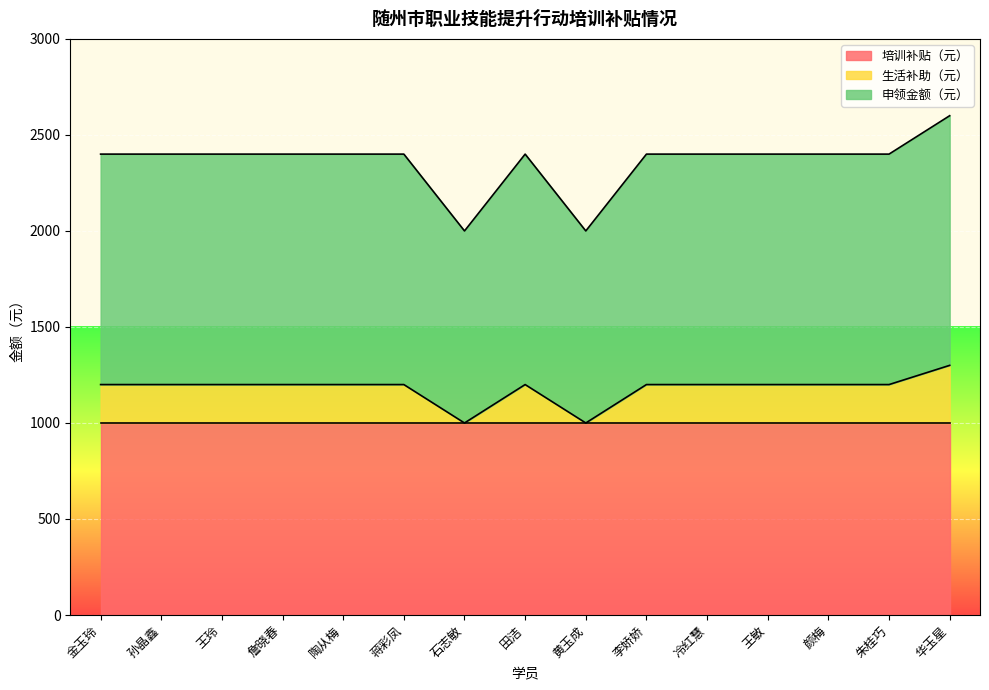

At which label does 申领金额（元） first exceed 2400?

华玉星